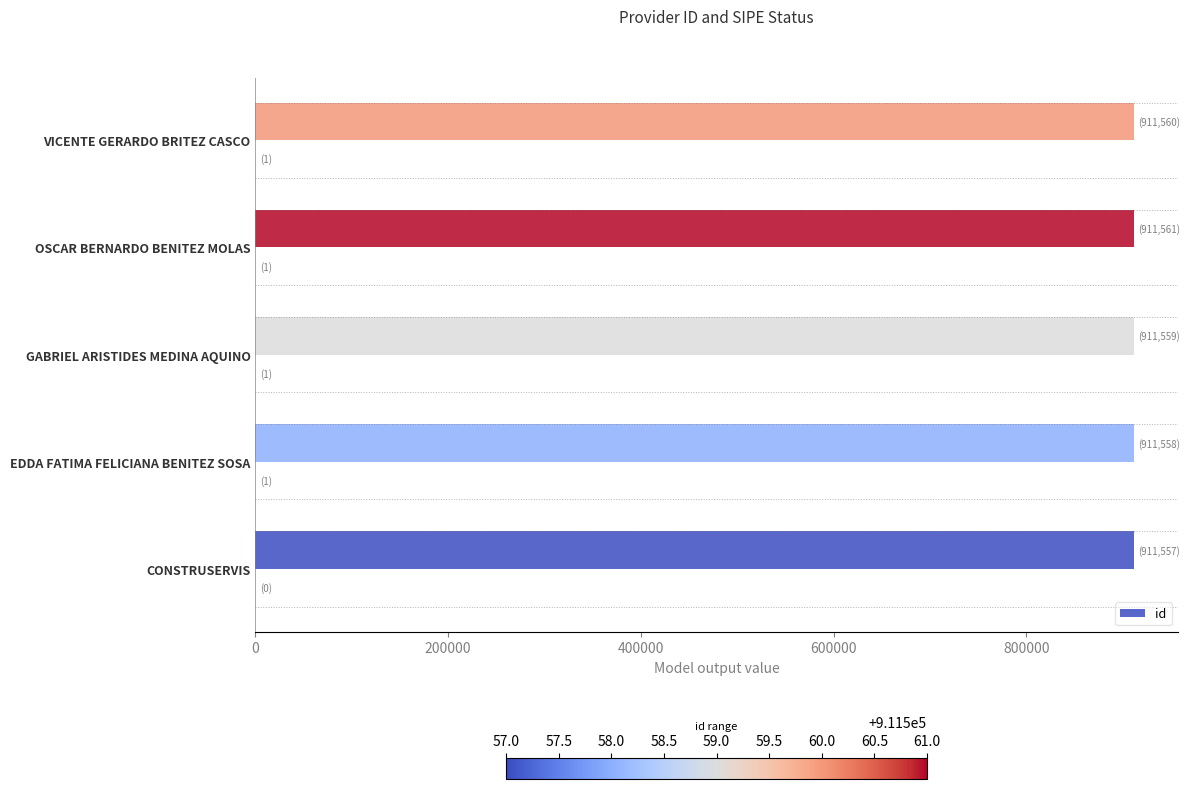

What value does the id series have at EDDA FATIMA FELICIANA BENITEZ SOSA?

911558